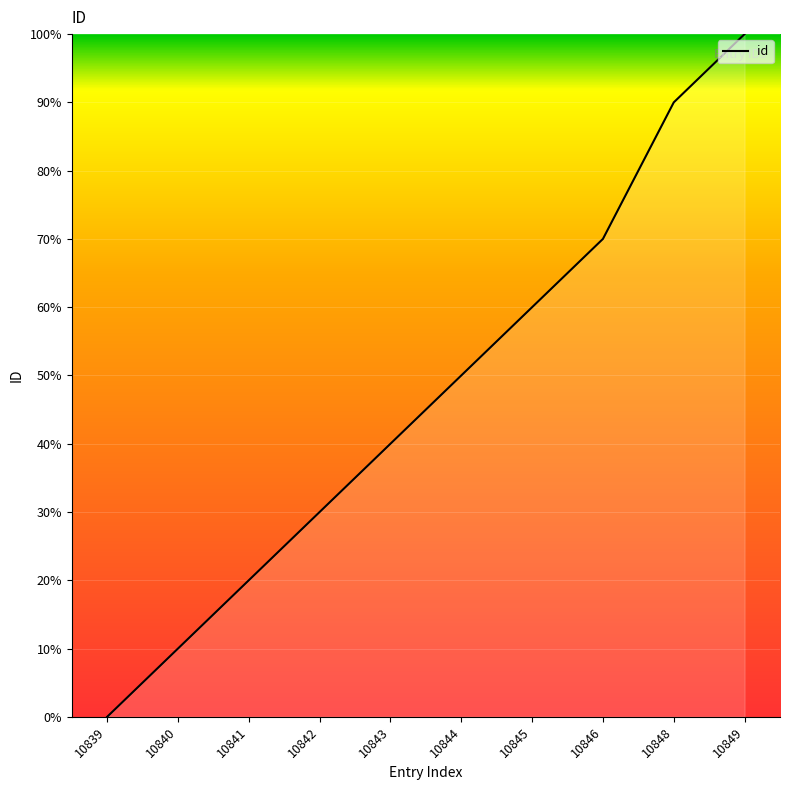

Rank the categories by value from lowest to highest.

10839, 10840, 10841, 10842, 10843, 10844, 10845, 10846, 10848, 10849